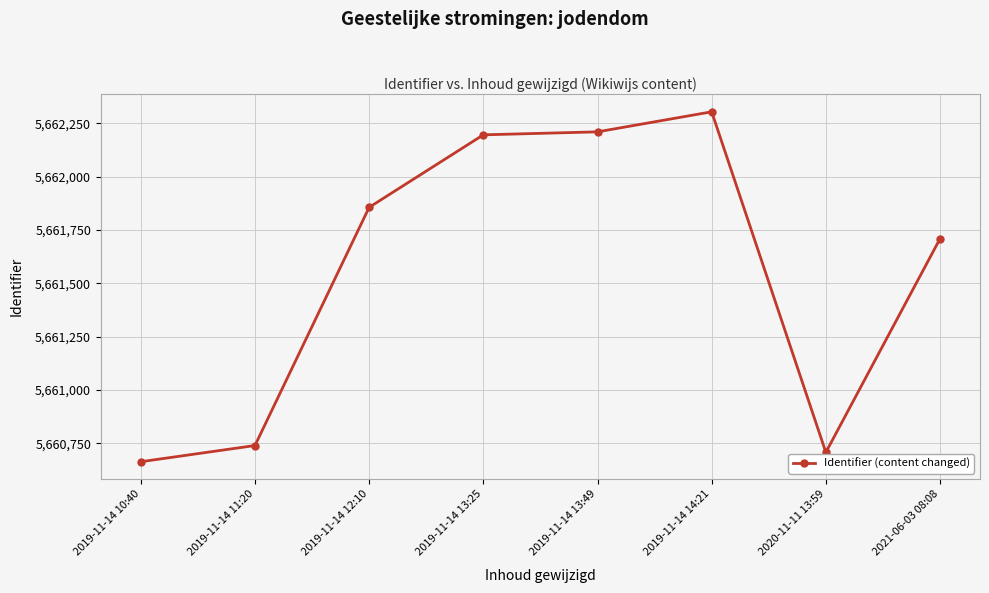

True or false: the data has more than 0 interior local peaks.

True